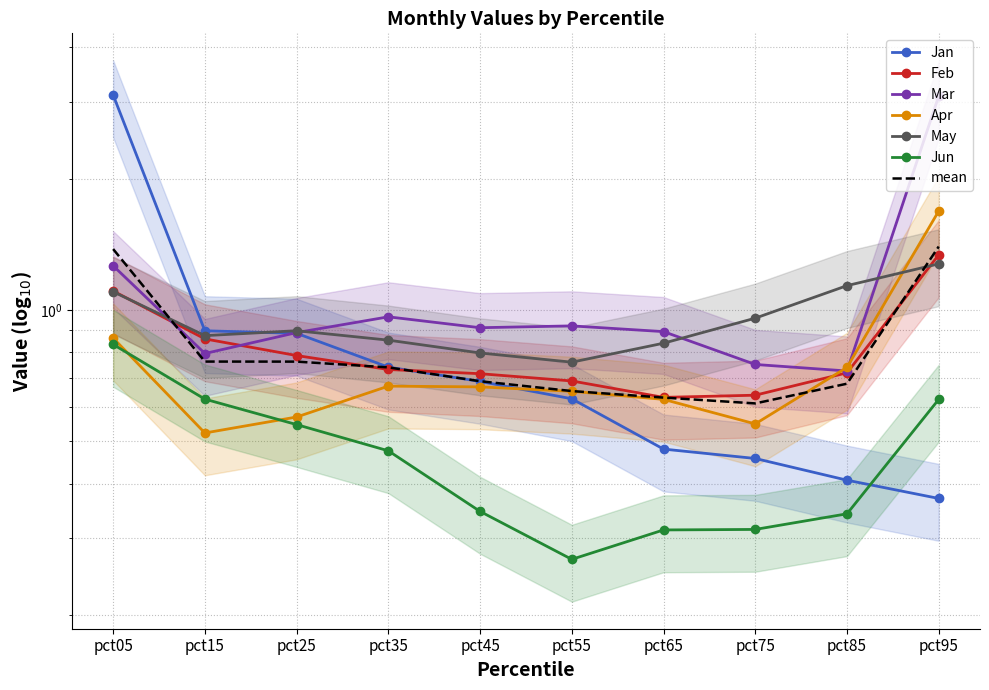

Reading right to left, what are all the values shown in this chart?

Jan: pct95=0.4	pct85=0.4	pct75=0.5	pct65=0.5	pct55=0.6	pct45=0.7	pct35=0.7	pct25=0.9	pct15=0.9	pct05=3.1
Feb: pct95=1.3	pct85=0.7	pct75=0.6	pct65=0.6	pct55=0.7	pct45=0.7	pct35=0.7	pct25=0.8	pct15=0.9	pct05=1.1
Mar: pct95=3.1	pct85=0.7	pct75=0.8	pct65=0.9	pct55=0.9	pct45=0.9	pct35=1.0	pct25=0.9	pct15=0.8	pct05=1.3
Apr: pct95=1.7	pct85=0.7	pct75=0.5	pct65=0.6	pct55=0.7	pct45=0.7	pct35=0.7	pct25=0.6	pct15=0.5	pct05=0.9
May: pct95=1.3	pct85=1.1	pct75=1.0	pct65=0.8	pct55=0.8	pct45=0.8	pct35=0.9	pct25=0.9	pct15=0.9	pct05=1.1
Jun: pct95=0.6	pct85=0.3	pct75=0.3	pct65=0.3	pct55=0.3	pct45=0.3	pct35=0.5	pct25=0.5	pct15=0.6	pct05=0.8